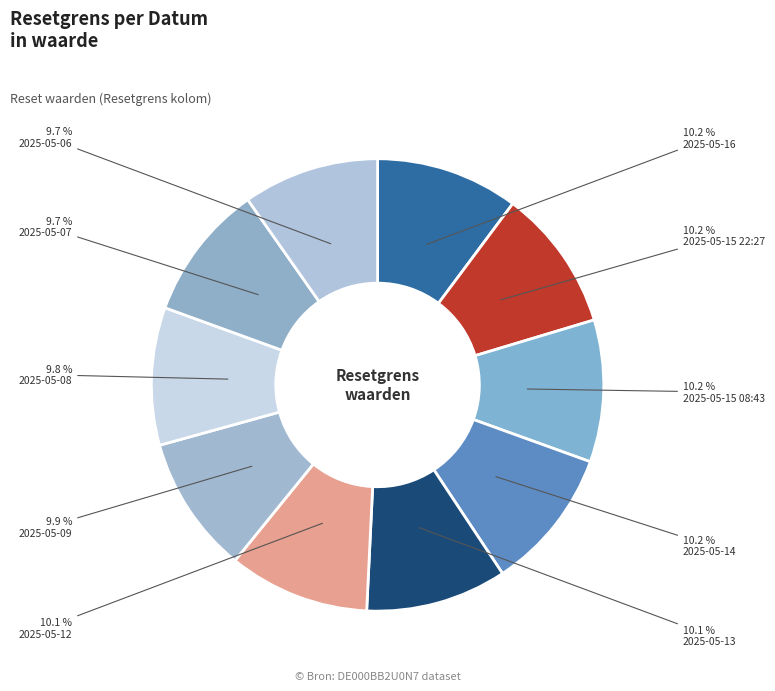

What percentage is the 2025-05-15 22:27 slice, to the nearest percent?

10%